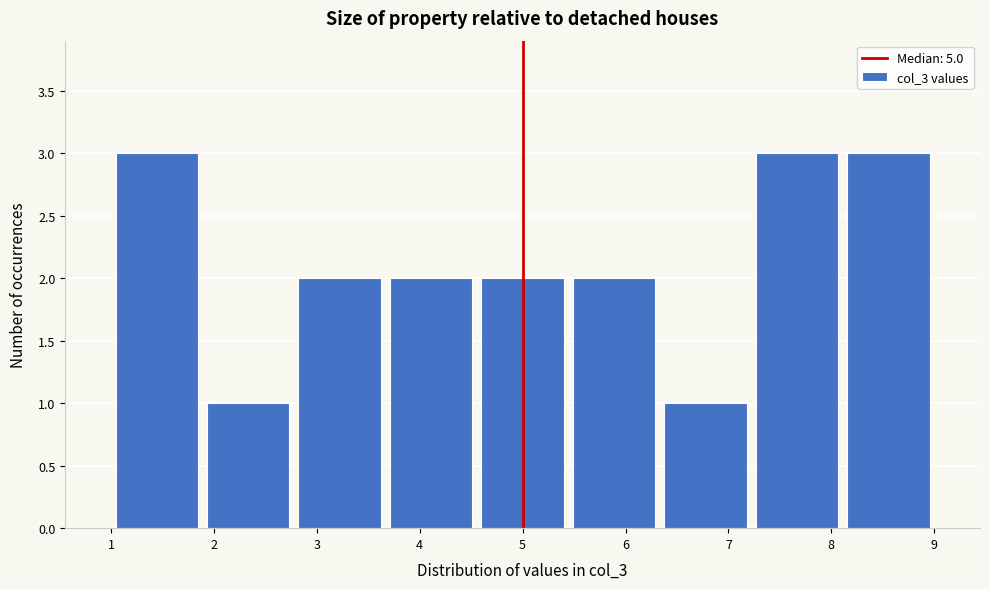

Reading left to right, transcribe this chart: for each bar, give the range it covers on the x-axis and its height. Neither the bar edges nor the heights are printed on the chart, so give them approximately, as read against the axes.

1.0 to 1.9: 3
1.9 to 2.8: 1
2.8 to 3.7: 2
3.7 to 4.6: 2
4.6 to 5.4: 2
5.4 to 6.3: 2
6.3 to 7.2: 1
7.2 to 8.1: 3
8.1 to 9.0: 3